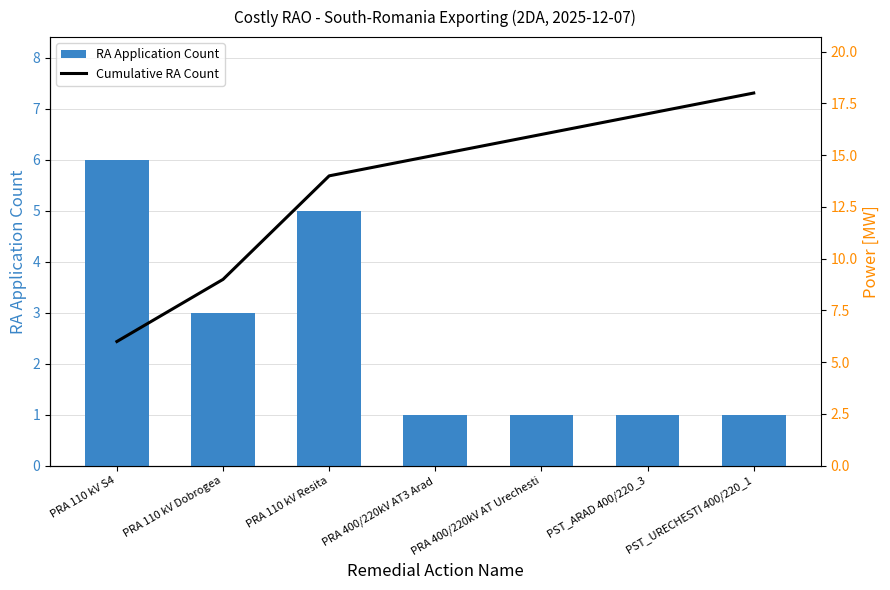

What value does the Cumulative RA Count series have at PST_ARAD 400/220_3?

17